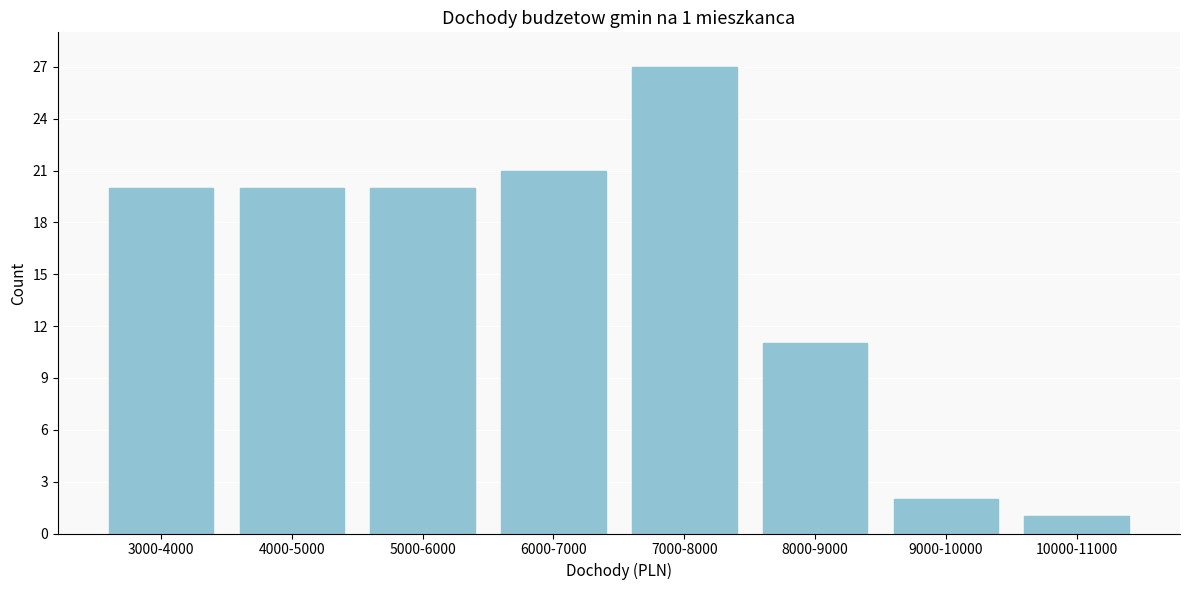

Reading left to right, transcribe all the data shown in this chart.

3000-4000=20	4000-5000=20	5000-6000=20	6000-7000=21	7000-8000=27	8000-9000=11	9000-10000=2	10000-11000=1